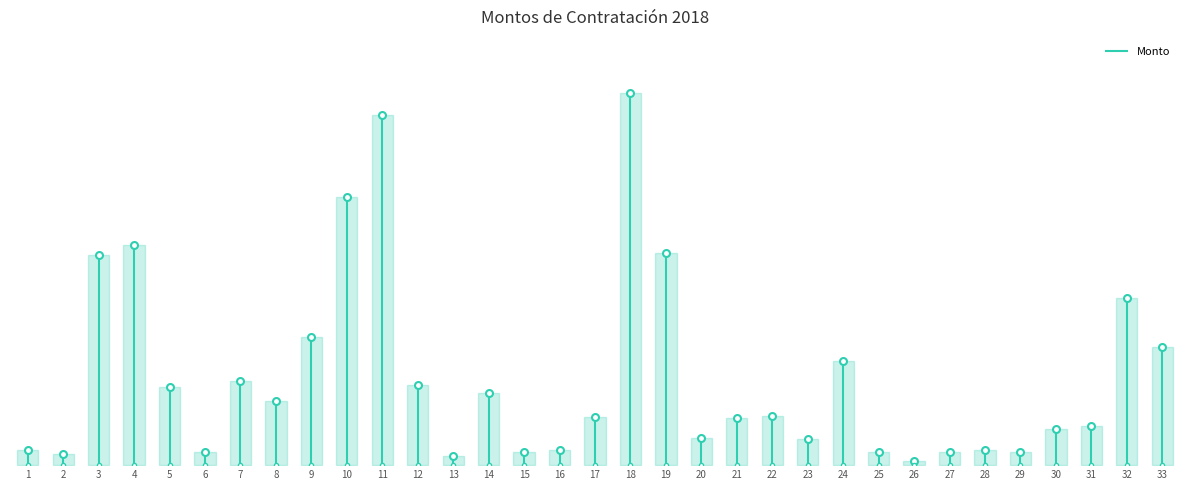

What is the sum of all values?

275.4